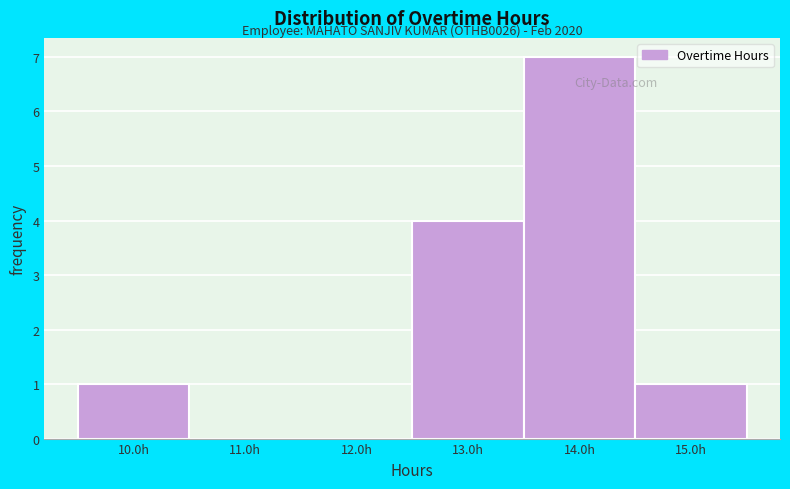

Which range on the x-axis has the tallest bar?

13.5 to 14.5